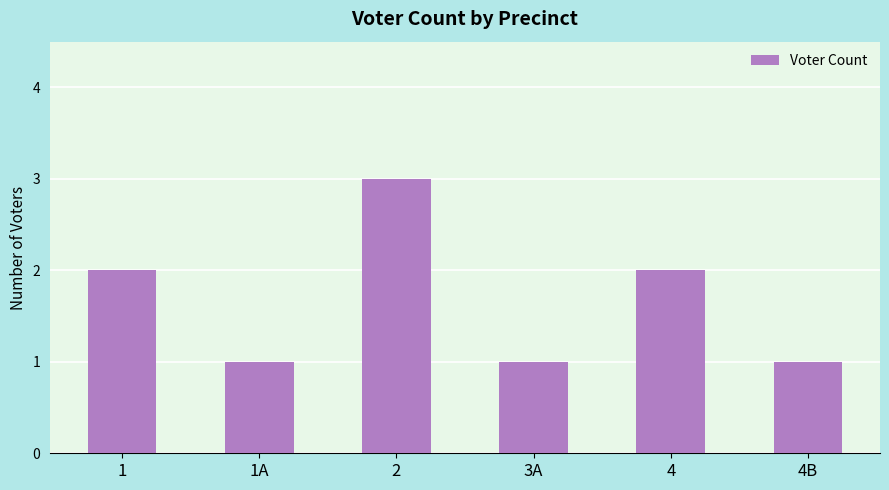

Reading left to right, extract all data points from this chart.

2	1	3	1	2	1